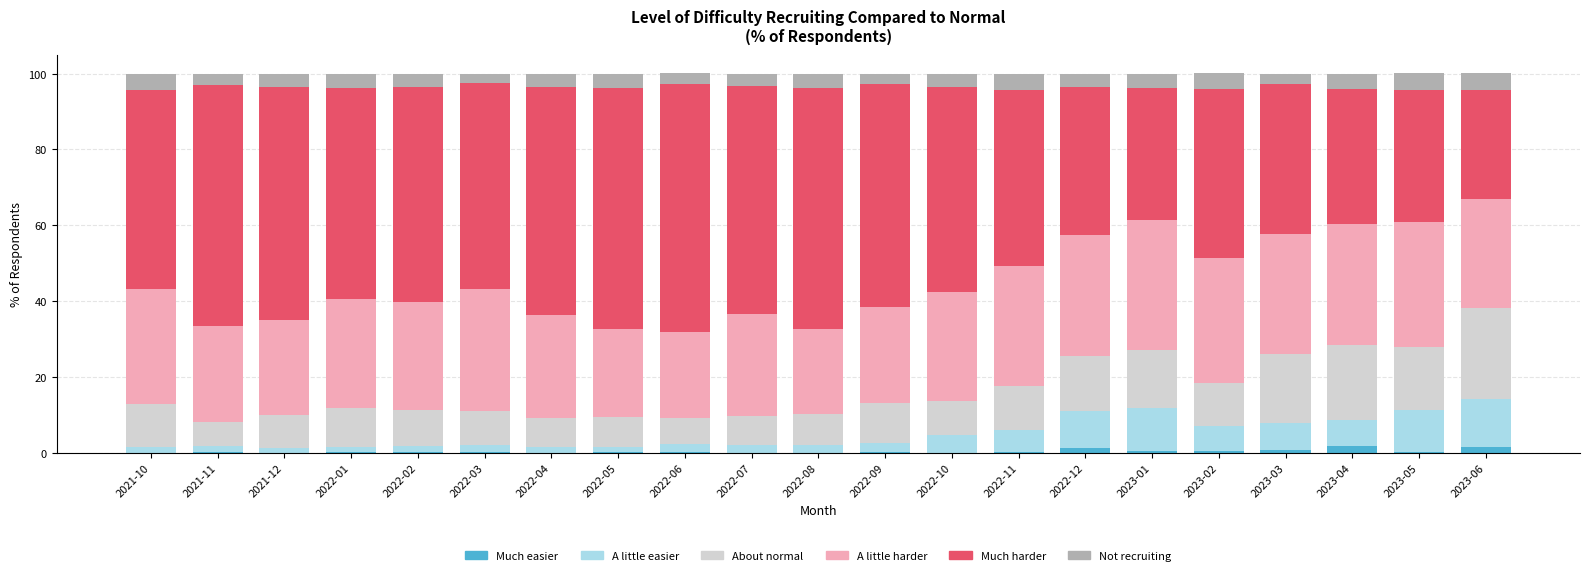

How many distinct data groups are displayed?

6